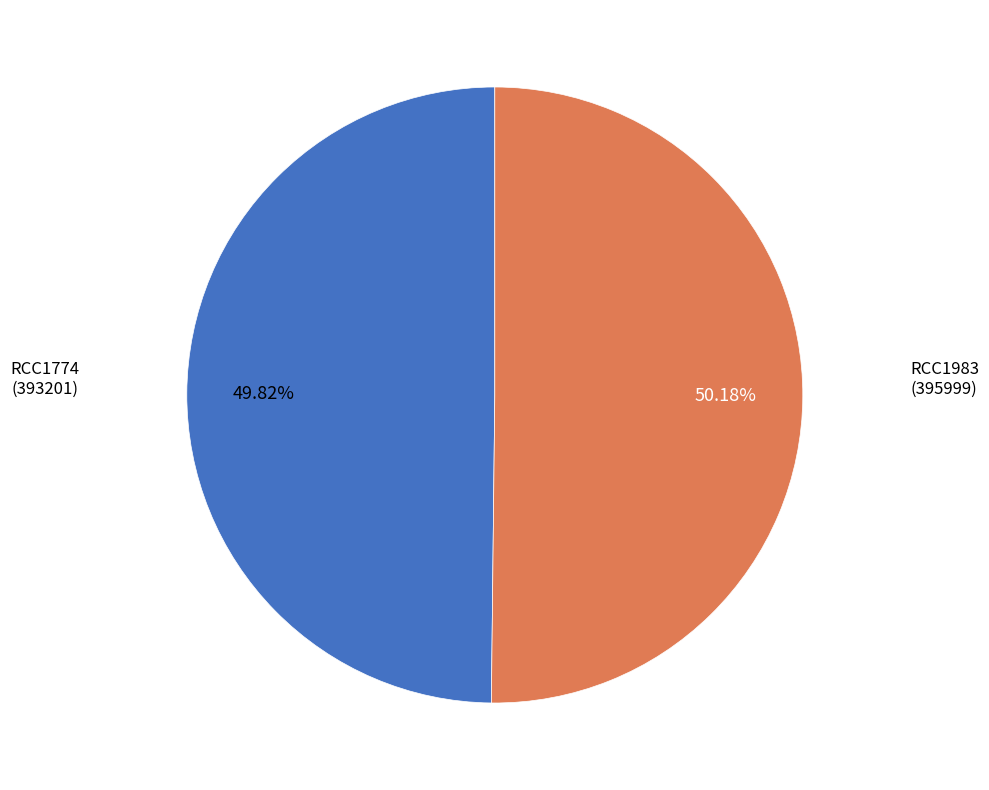

Does any single category account for the majority?

Yes